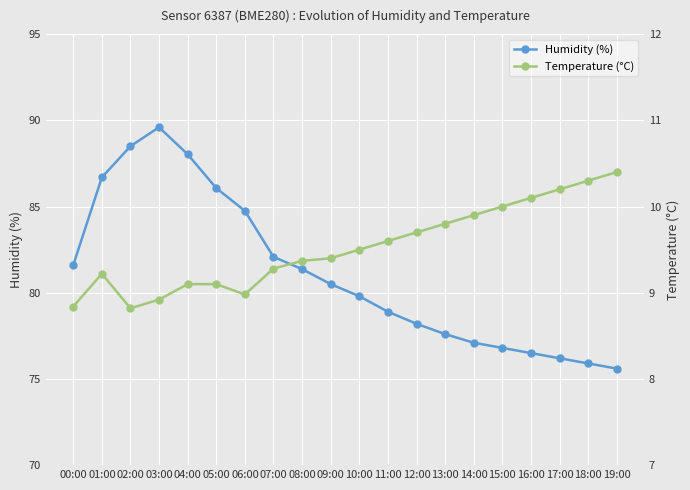

True or false: Temperature (°C) and Humidity (%) cross at least once.

False